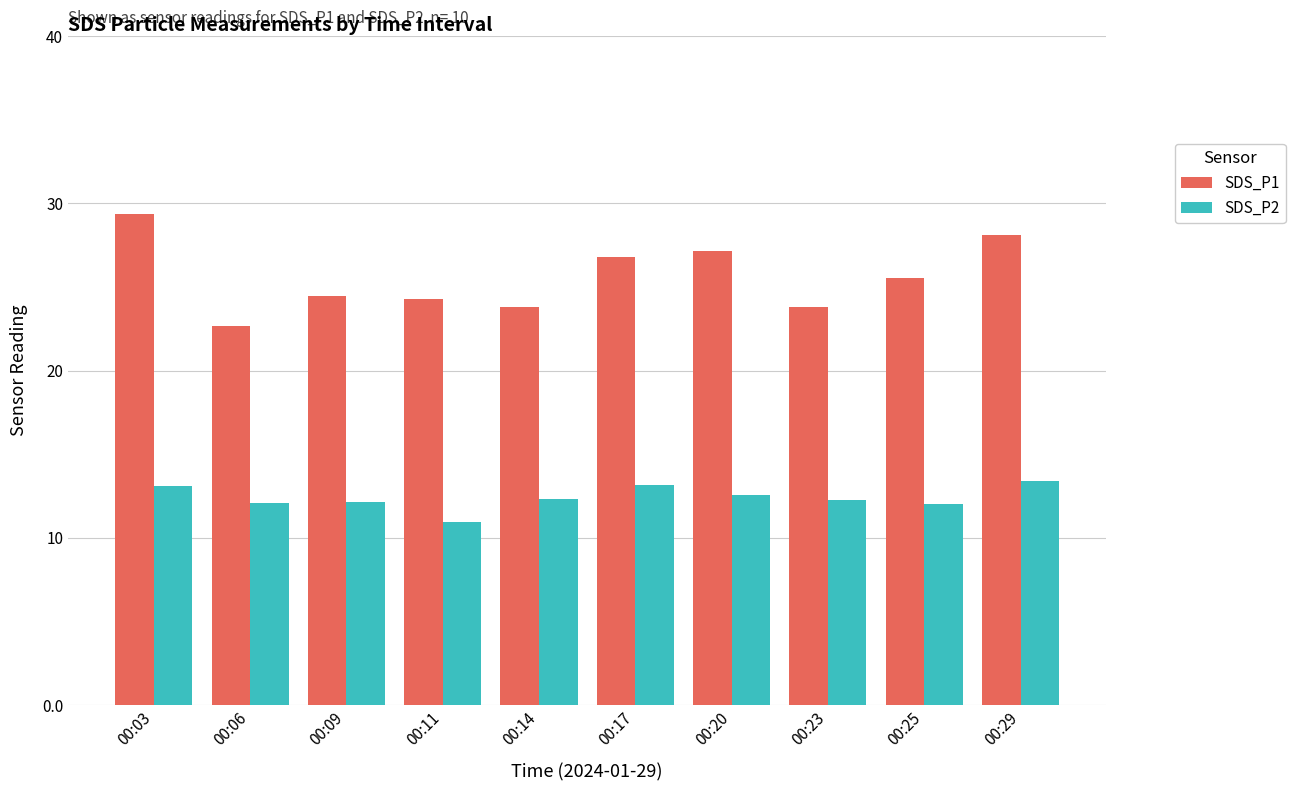

Which label corresponds to the smallest value in the chart?

00:11